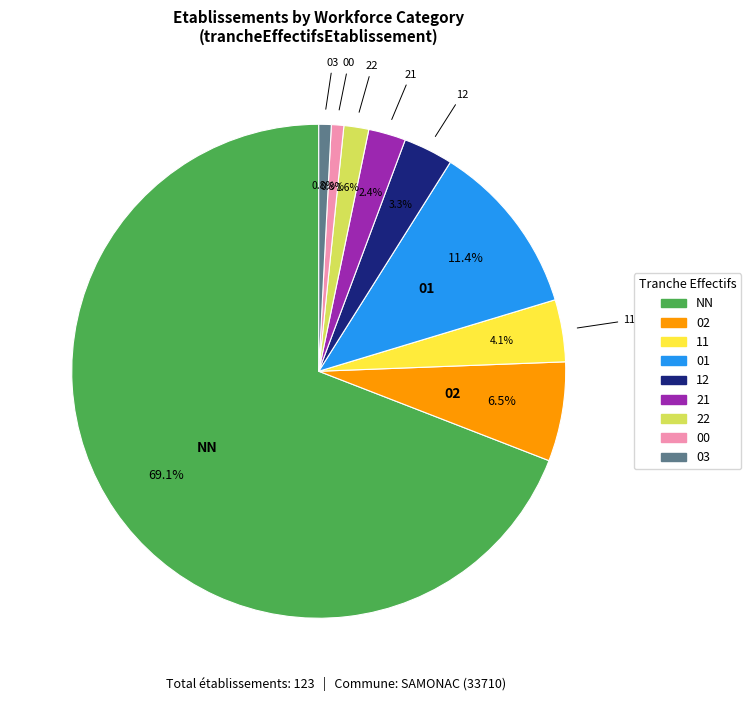

Does any single category account for the majority?

Yes